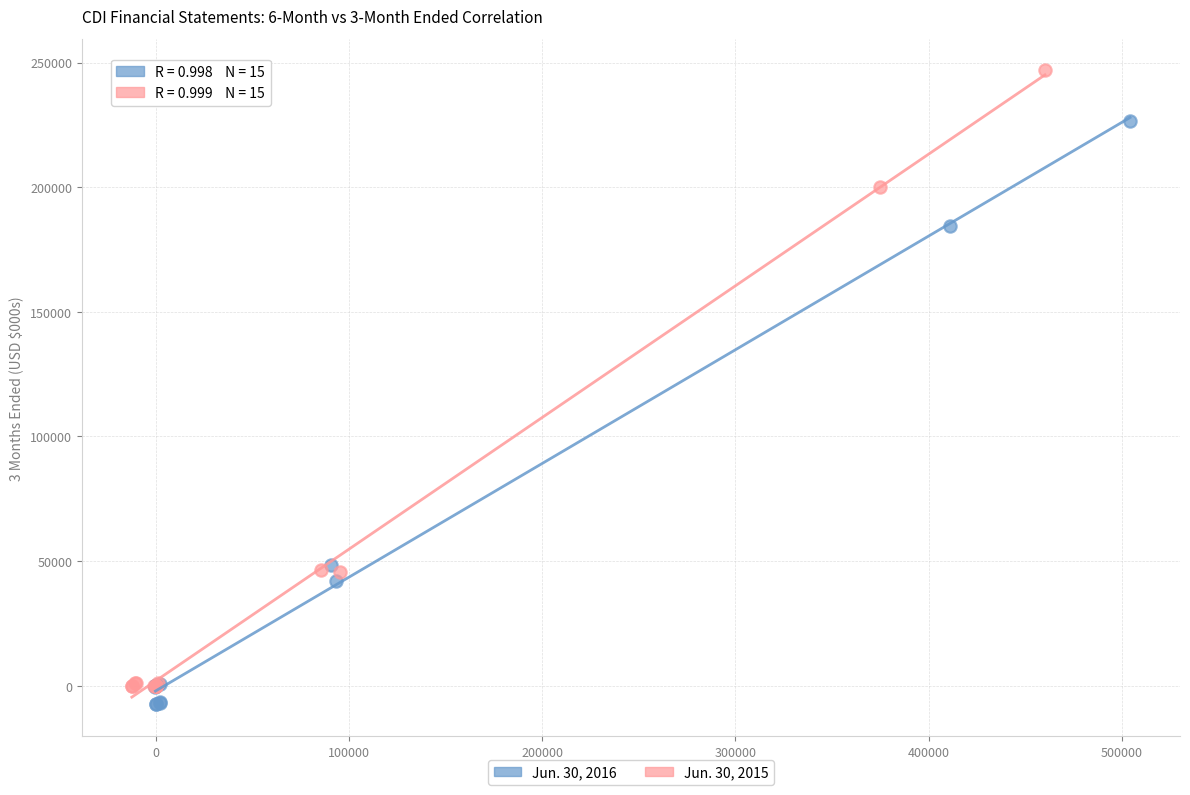

Which series reaches the minimum Y coordinate?

Jun. 30, 2016